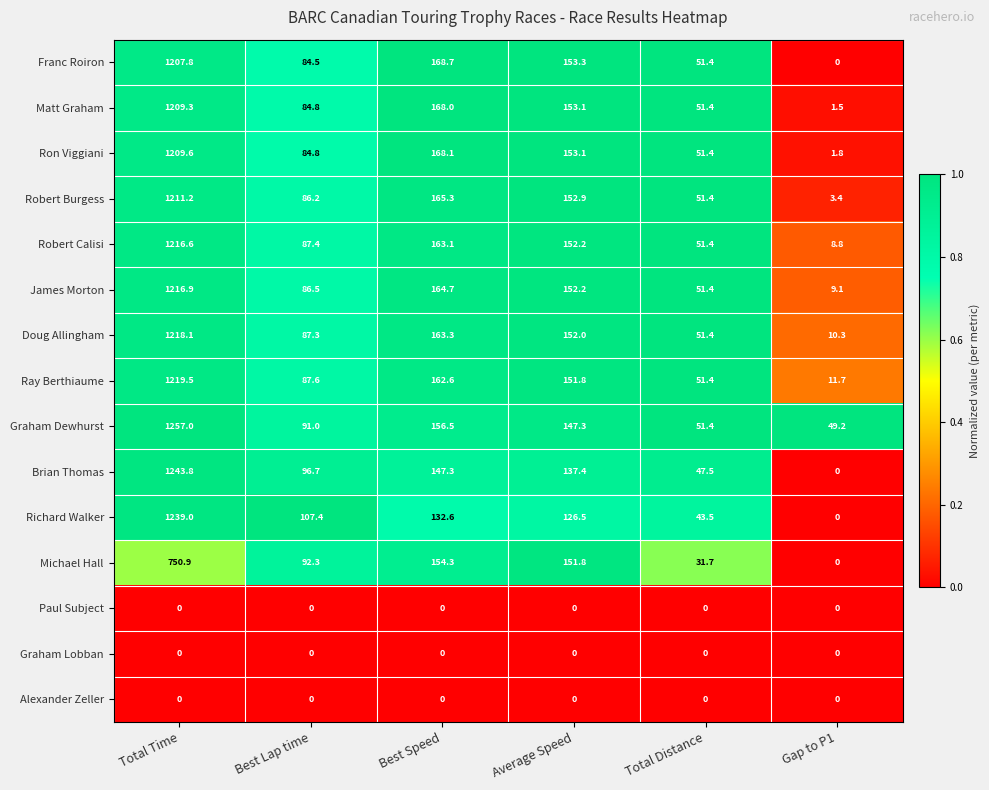

What is the sum of all James Morton values?

1680.8